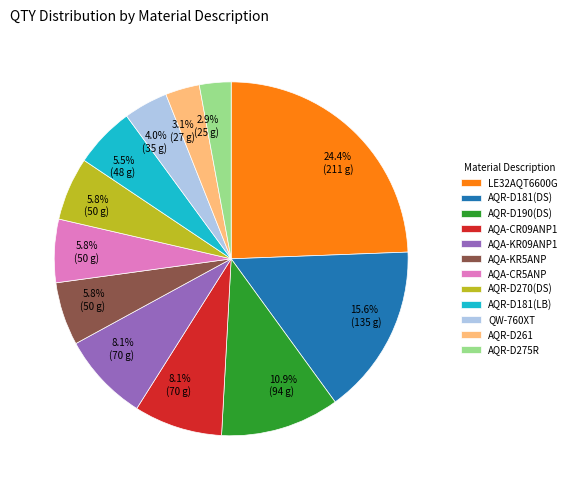

Is there any slice that represents more than half of the pie?

No